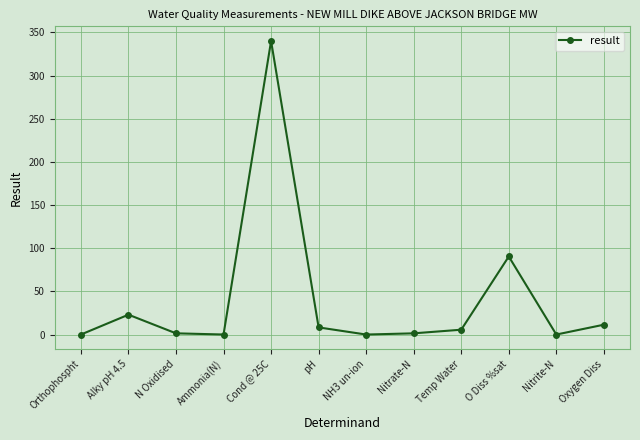

At which label is the value closest to 170?

O Diss %sat